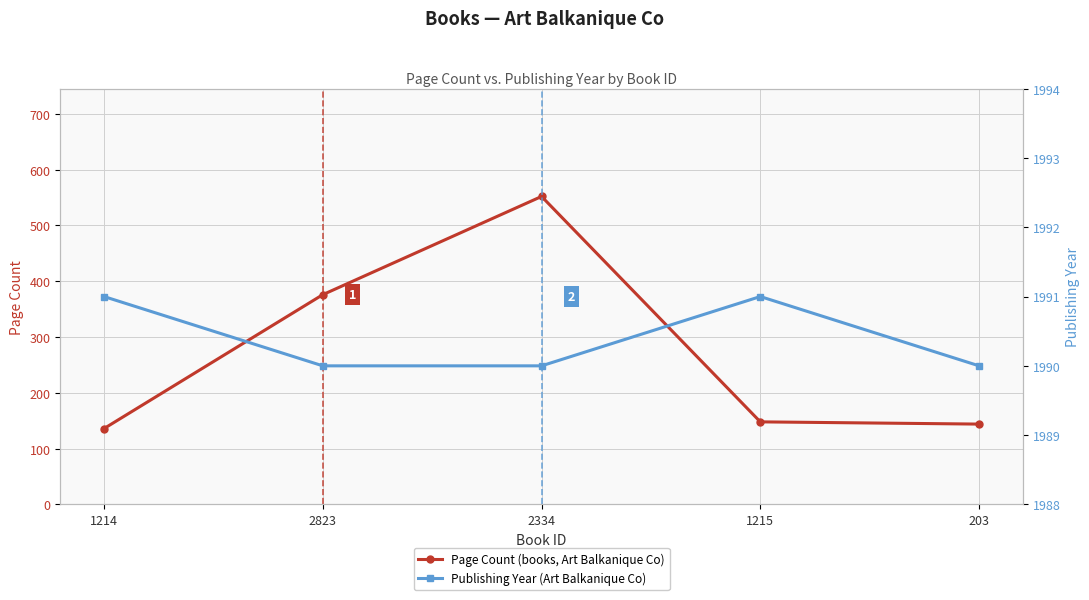

True or false: Publishing Year and Page Count intersect in this chart.

False